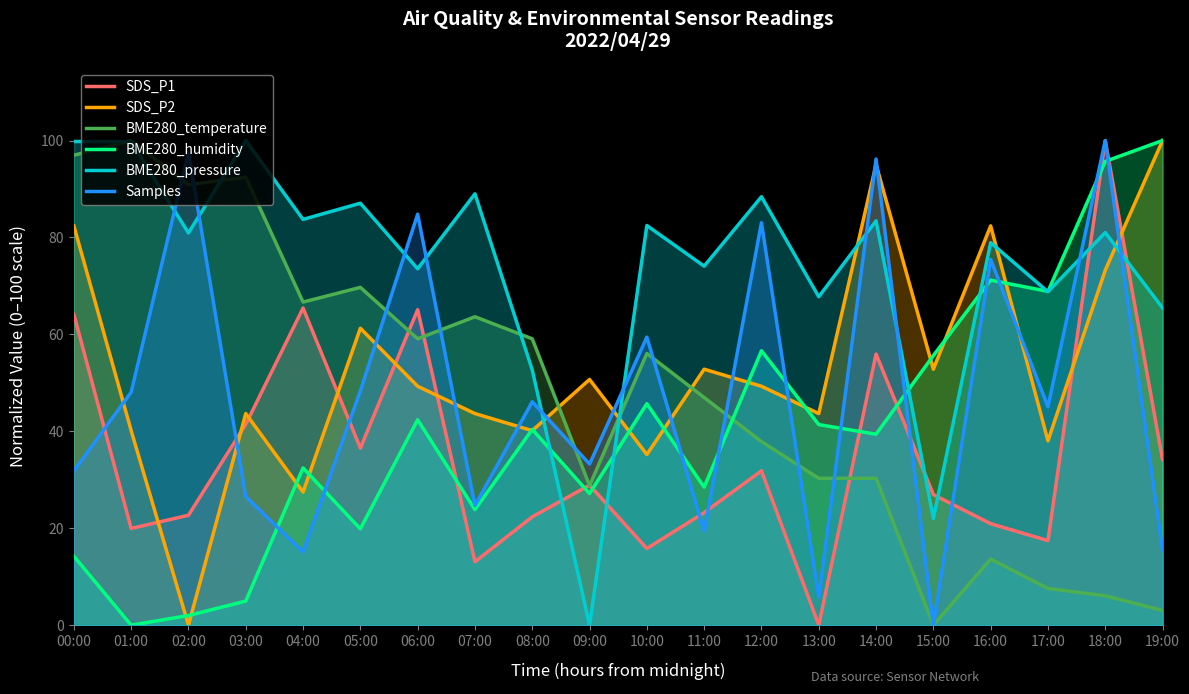

Reading right to left, list all the values displayed in this chart.

SDS_P1: 19:00=34.1	18:00=100.0	17:00=17.4	16:00=20.9	15:00=26.9	14:00=55.9	13:00=0.0	12:00=31.8	11:00=23.2	10:00=15.8	09:00=28.9	08:00=22.4	07:00=13.1	06:00=65.1	05:00=36.5	04:00=65.4	03:00=41.4	02:00=22.7	01:00=20.0	00:00=64.1
SDS_P2: 19:00=100.0	18:00=73.2	17:00=38.0	16:00=82.4	15:00=52.8	14:00=95.1	13:00=43.7	12:00=49.3	11:00=52.8	10:00=35.2	09:00=50.7	08:00=40.1	07:00=43.7	06:00=49.3	05:00=61.3	04:00=27.5	03:00=43.7	02:00=0.0	01:00=40.1	00:00=82.4
BME280_temperature: 19:00=3.0	18:00=6.1	17:00=7.6	16:00=13.6	15:00=0.0	14:00=30.3	13:00=30.3	12:00=37.9	11:00=47.0	10:00=56.1	09:00=28.8	08:00=59.1	07:00=63.6	06:00=59.1	05:00=69.7	04:00=66.7	03:00=92.4	02:00=90.9	01:00=100.0	00:00=97.0
BME280_humidity: 19:00=100.0	18:00=95.7	17:00=68.9	16:00=71.2	15:00=55.6	14:00=39.4	13:00=41.4	12:00=56.6	11:00=28.5	10:00=45.7	09:00=27.2	08:00=40.4	07:00=23.8	06:00=42.4	05:00=19.9	04:00=32.5	03:00=5.0	02:00=2.0	01:00=0.0	00:00=14.2
BME280_pressure: 19:00=65.5	18:00=81.0	17:00=68.8	16:00=78.9	15:00=22.0	14:00=83.4	13:00=67.8	12:00=88.4	11:00=74.1	10:00=82.5	09:00=0.0	08:00=52.7	07:00=89.0	06:00=73.5	05:00=87.1	04:00=83.7	03:00=100.0	02:00=80.9	01:00=99.7	00:00=99.8
Samples: 19:00=15.5	18:00=100.0	17:00=45.1	16:00=75.5	15:00=0.0	14:00=96.2	13:00=5.8	12:00=83.0	11:00=19.4	10:00=59.4	09:00=33.2	08:00=46.1	07:00=24.7	06:00=84.8	05:00=48.3	04:00=15.1	03:00=26.5	02:00=97.6	01:00=48.1	00:00=31.8